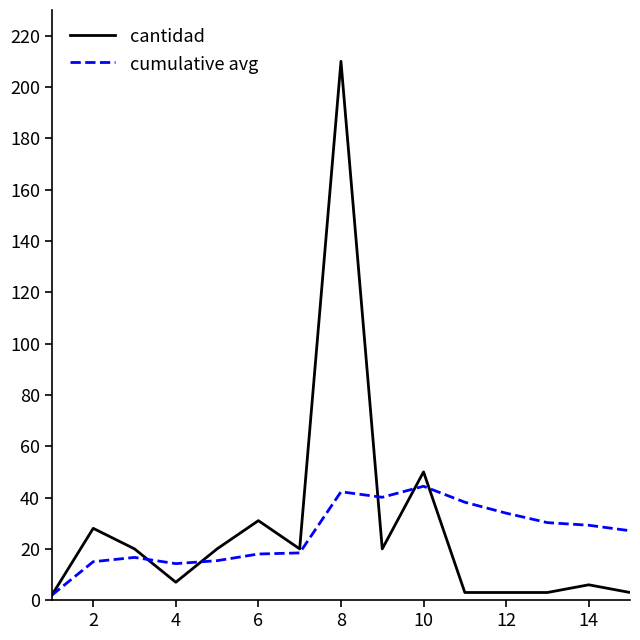

Does the chart display data point markers on the line(s)?

No